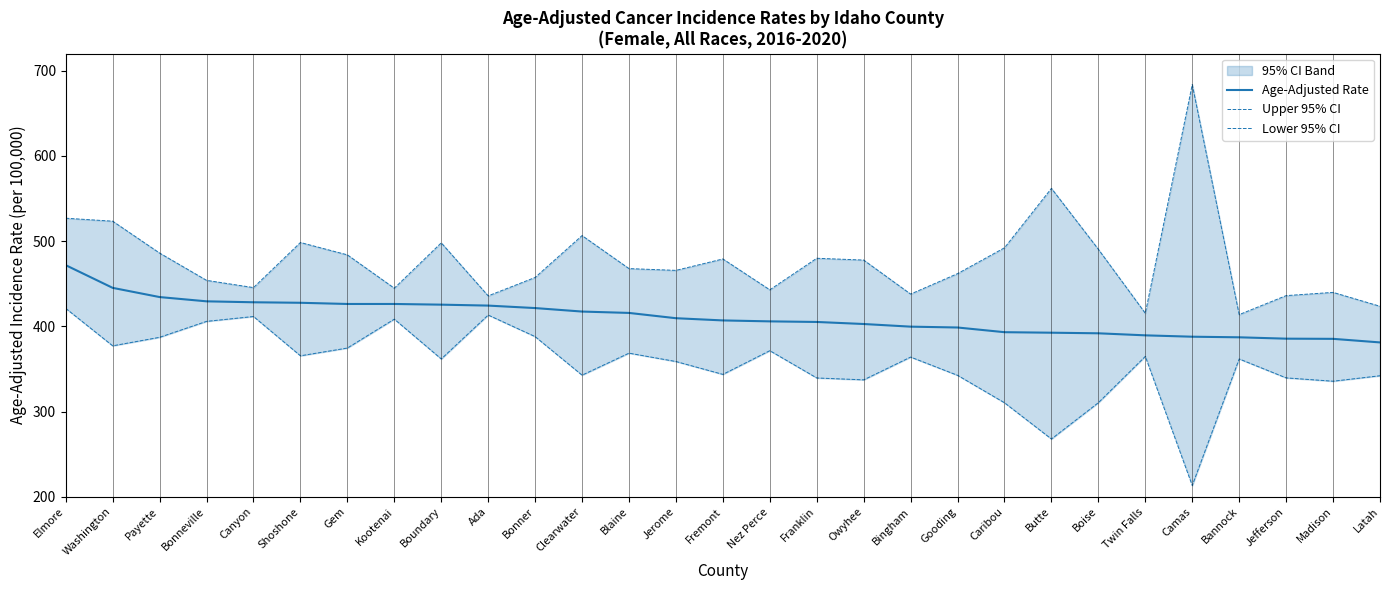

What is the label of the 27th point from the right?

Payette